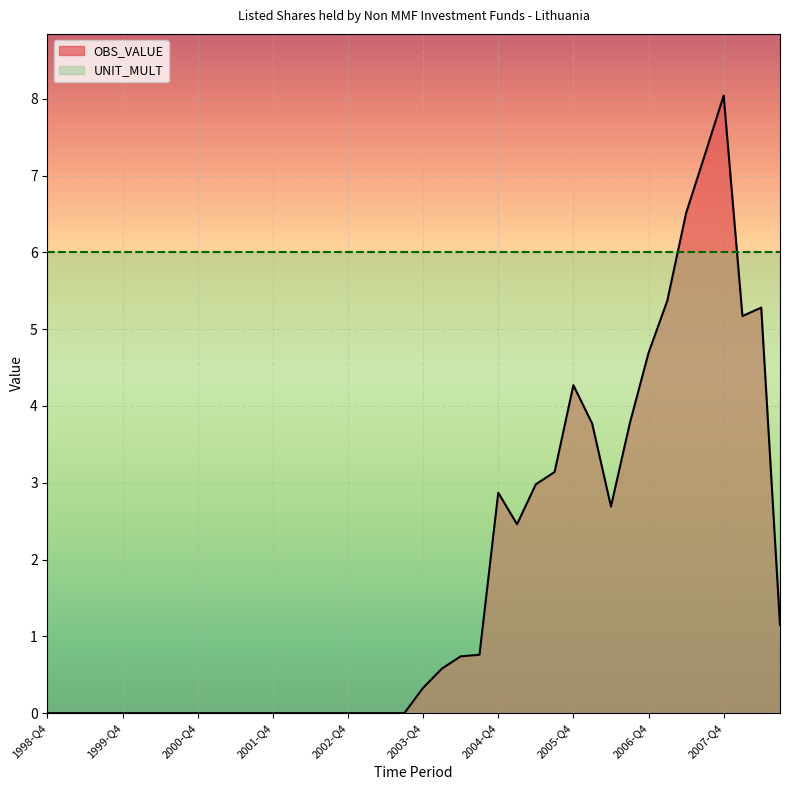

What is the value of the 24th point from the left?

0.8